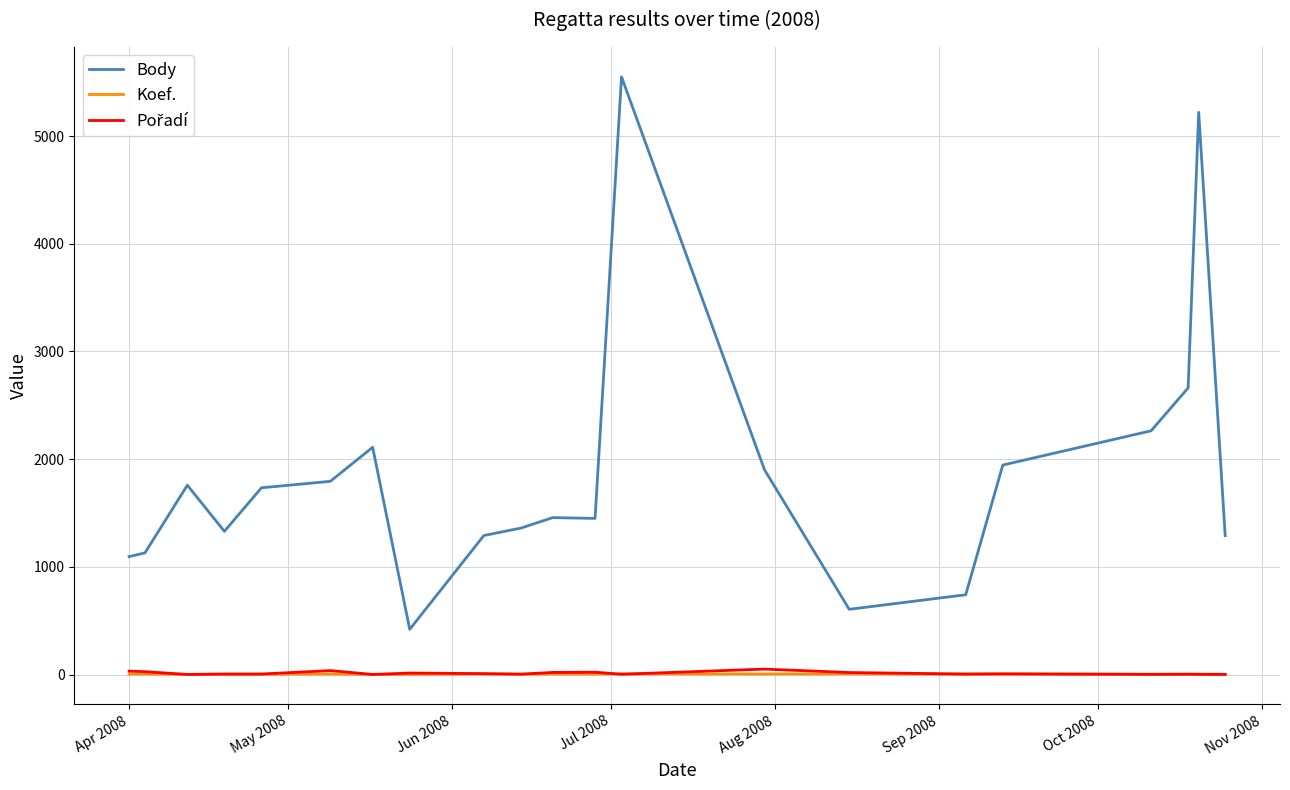

Count the number of categories in the chart.

21